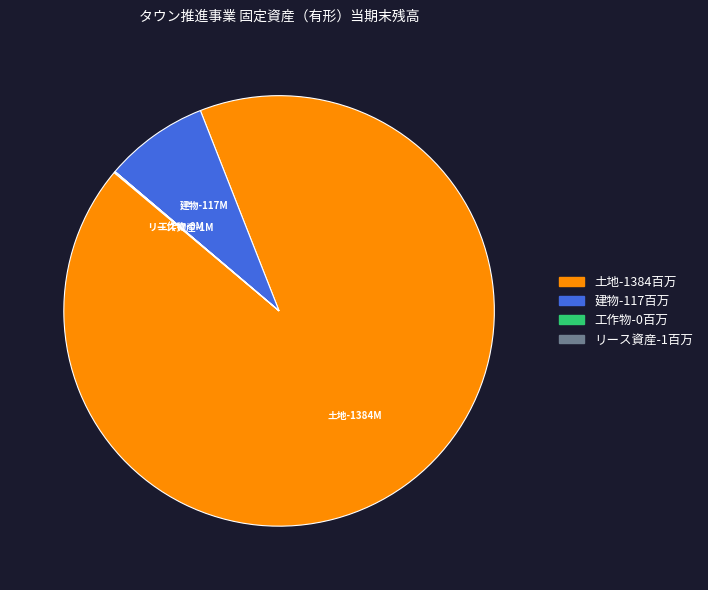

Which slice represents more than half of the pie?

土地